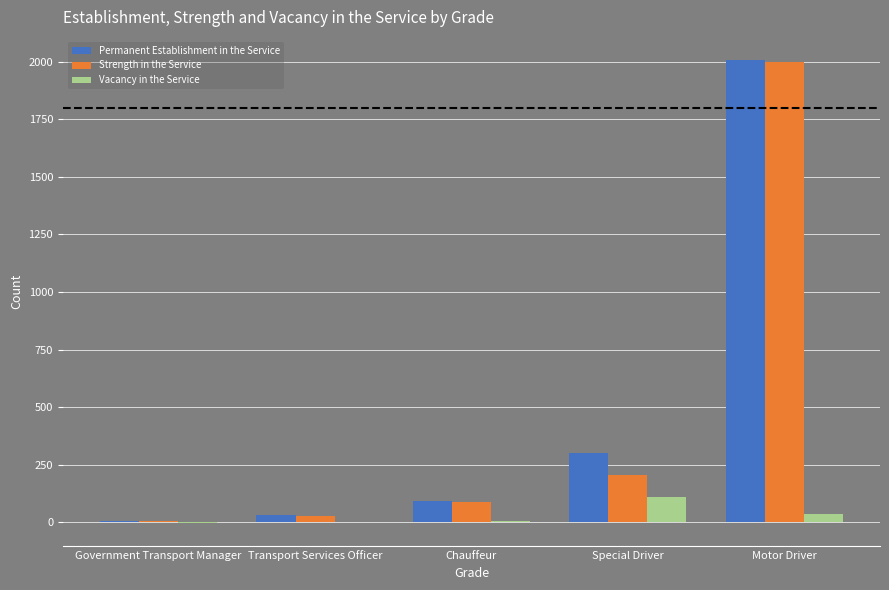

Where is Strength in the Service nearest to the value 1003?

Special Driver